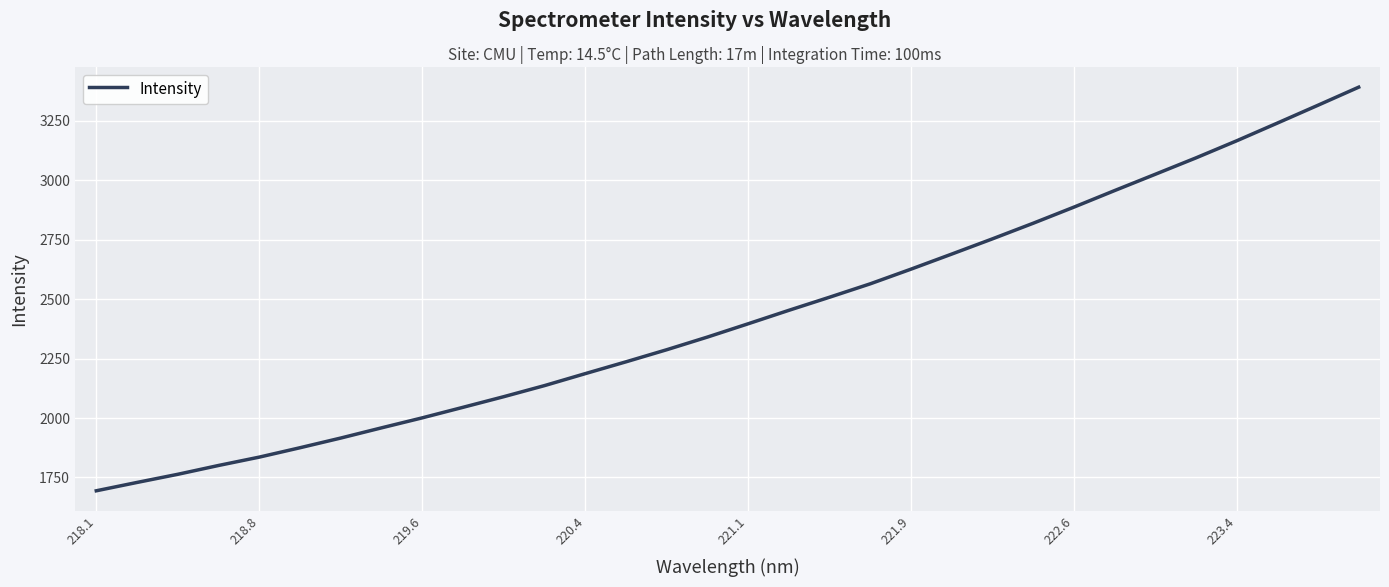

What is the greatest value displayed?

3392.2